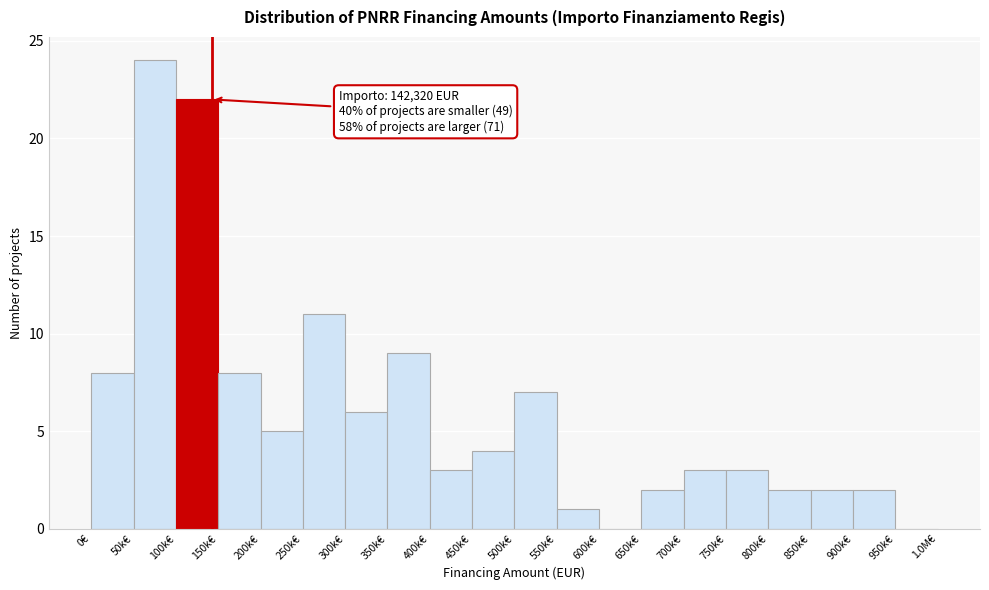

Reading right to left, extract all data points from this chart.

950k€=0	900k€=2	850k€=2	800k€=2	750k€=3	700k€=3	650k€=2	600k€=0	550k€=1	500k€=7	450k€=4	400k€=3	350k€=9	300k€=6	250k€=11	200k€=5	150k€=8	100k€=22	50k€=24	0€=8